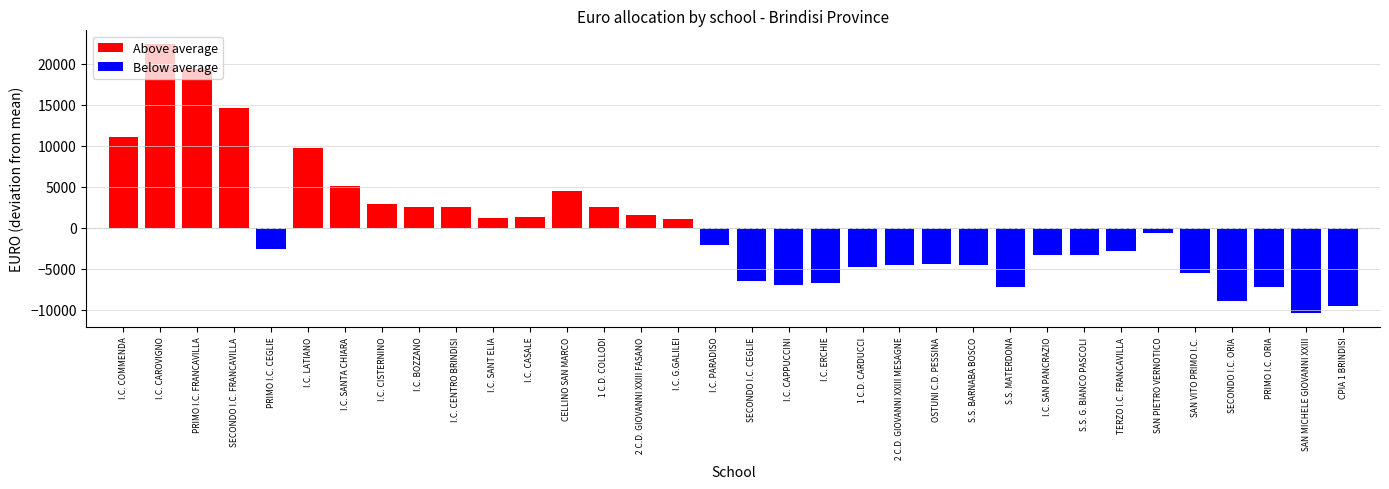

The Above average series shows 14507.2 at I.C. LATIANO. True or false?

False